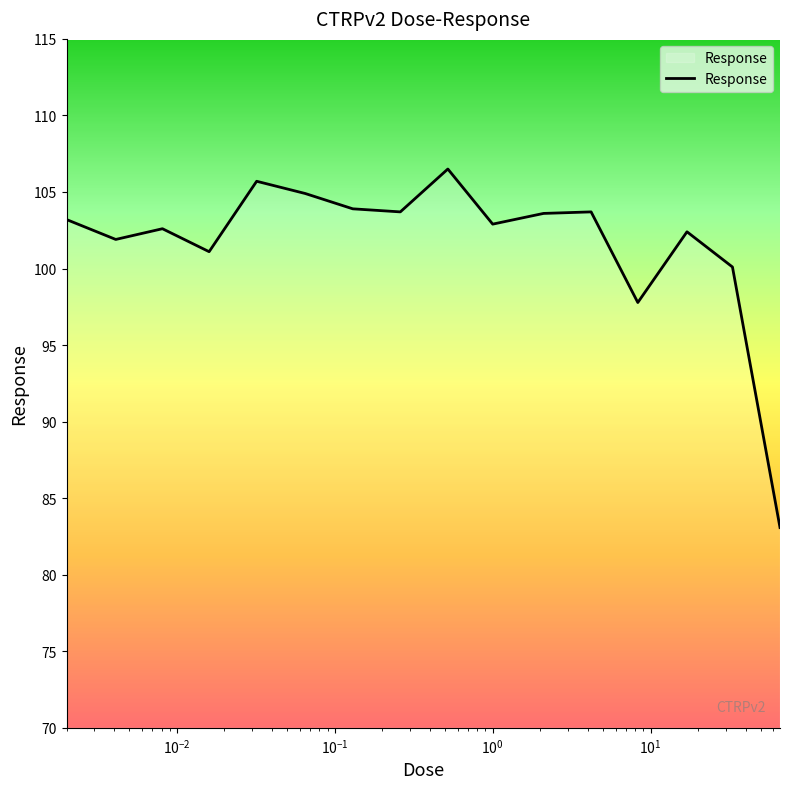

Does the chart display data point markers on the line(s)?

No